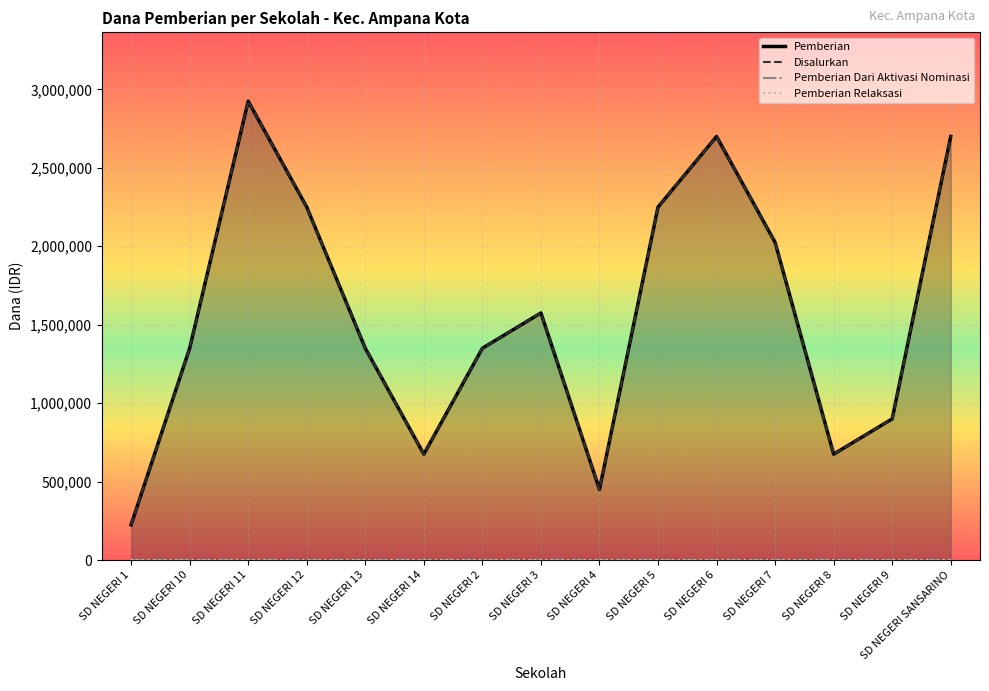

True or false: Disalurkan and Pemberian Dari Aktivasi Nominasi cross at least once.

False